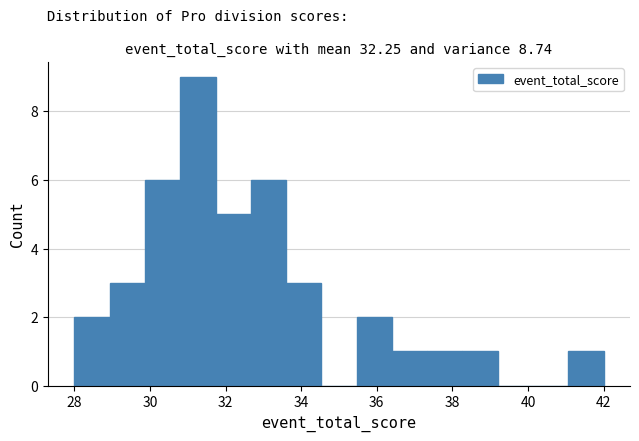

Over which range of the x-axis is the bar tallest?

30.8 to 31.8